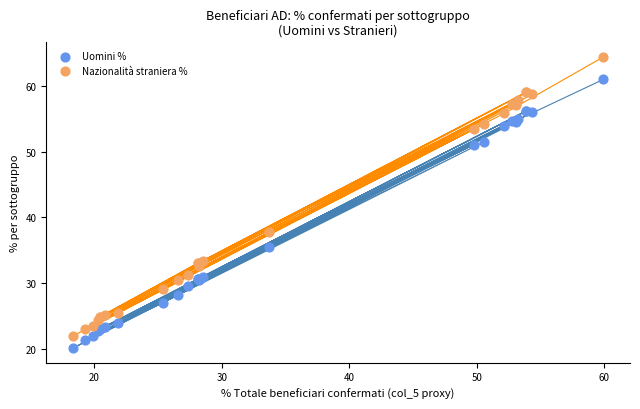

Which series reaches the minimum Y coordinate?

Uomini %